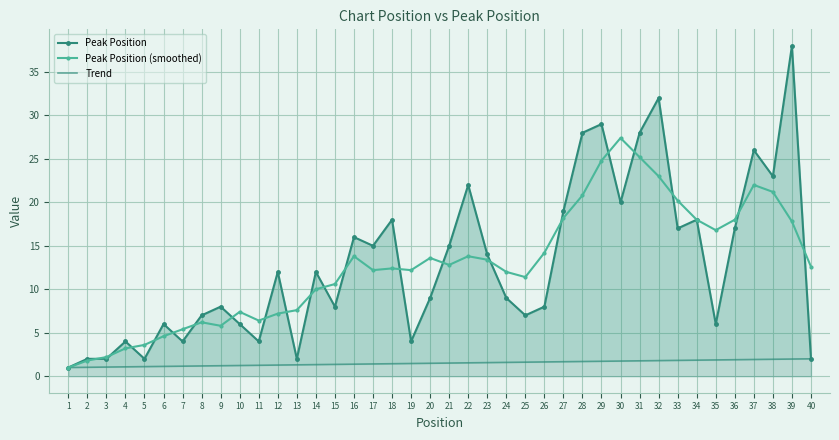

Where is Peak Position nearest to the value 19?

27